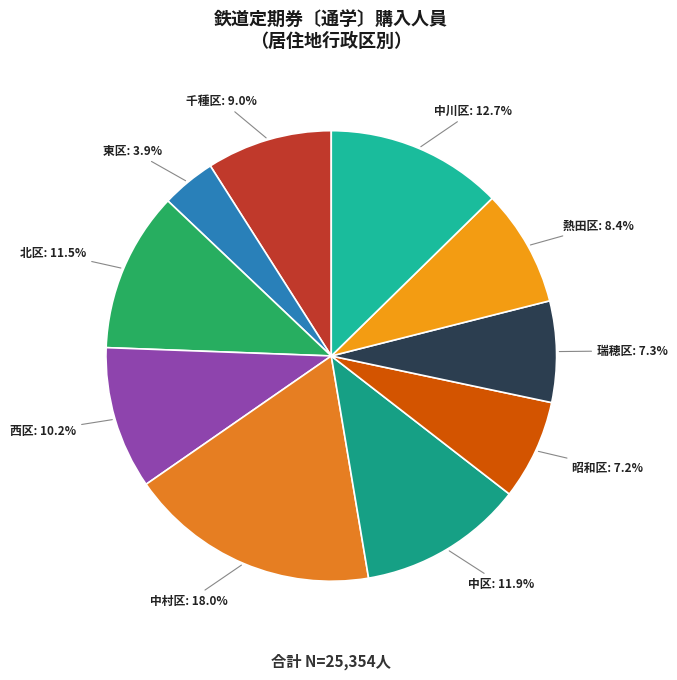

How many segments does this pie chart have?

10